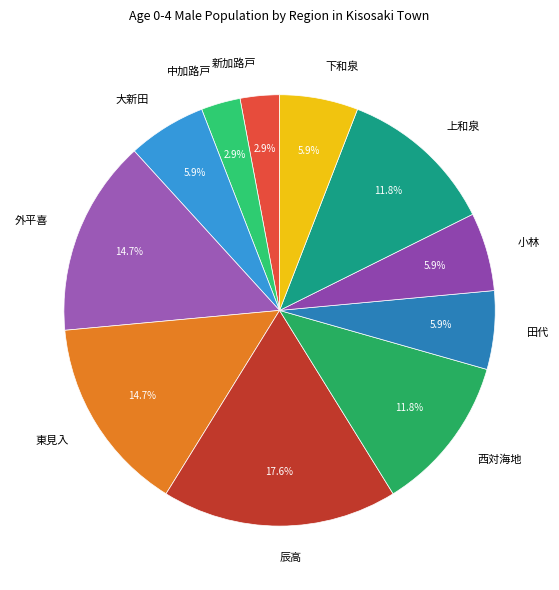

How many slices are in this pie chart?

11